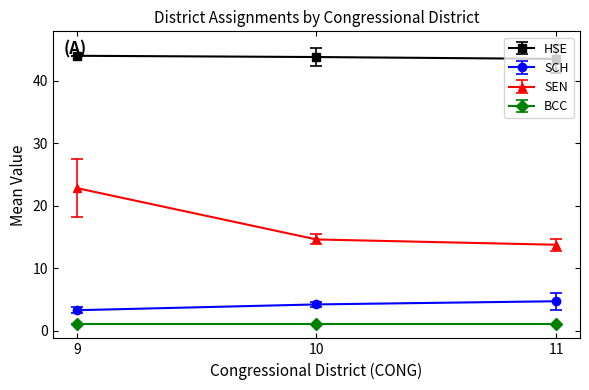

What is the average value of the SEN series?

17.1